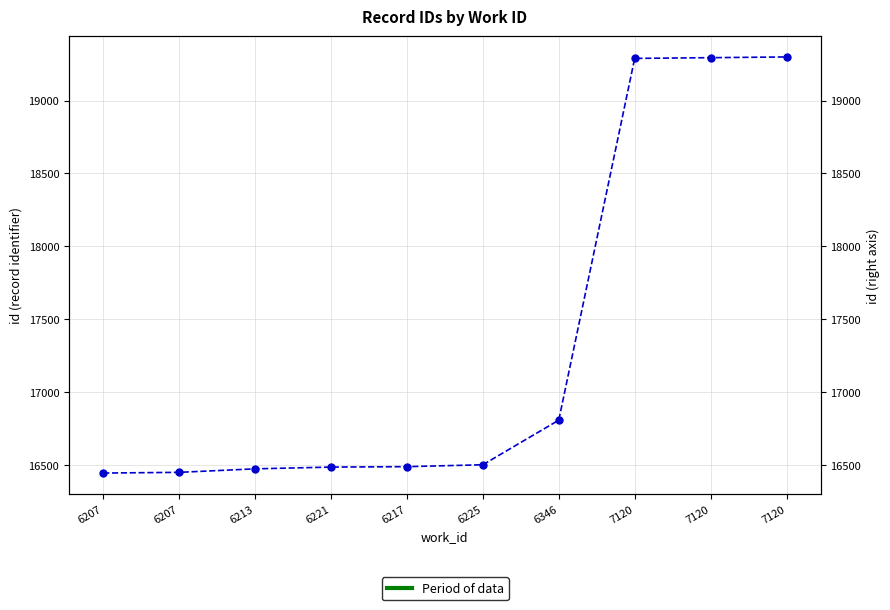

True or false: there are more than 2 points higher than both neighbors.

False